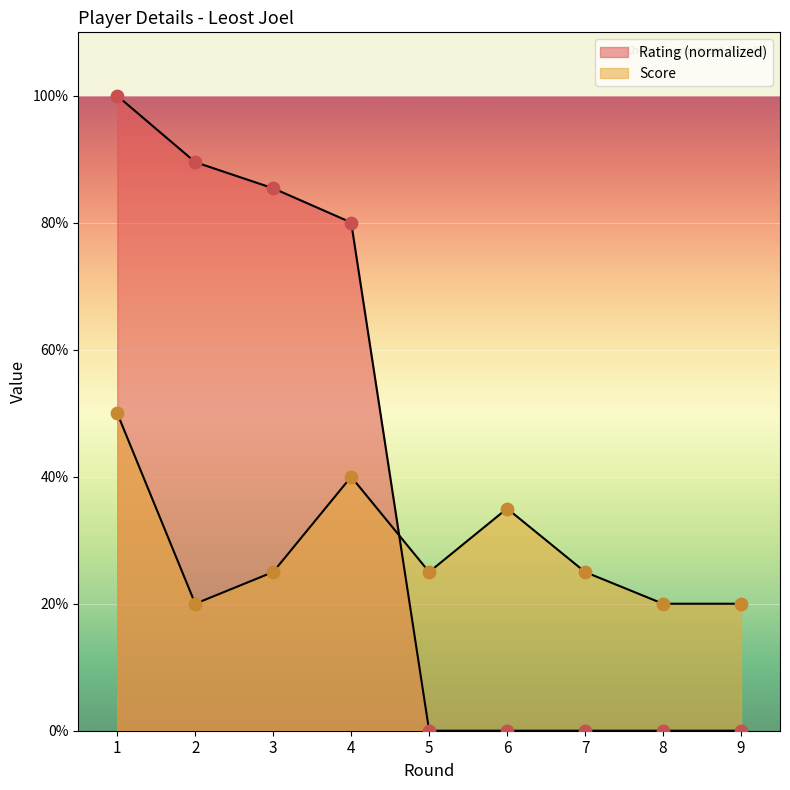

Is the value of Rating at 1 greater than the value of Score at 6?

Yes